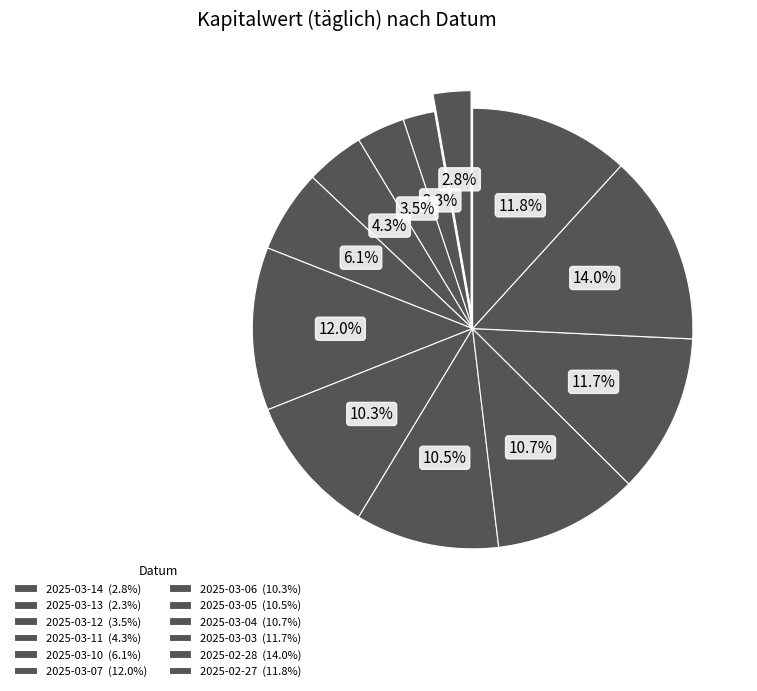

To the nearest percent, what is the difference between the largest and smallest slice percentages?

12%